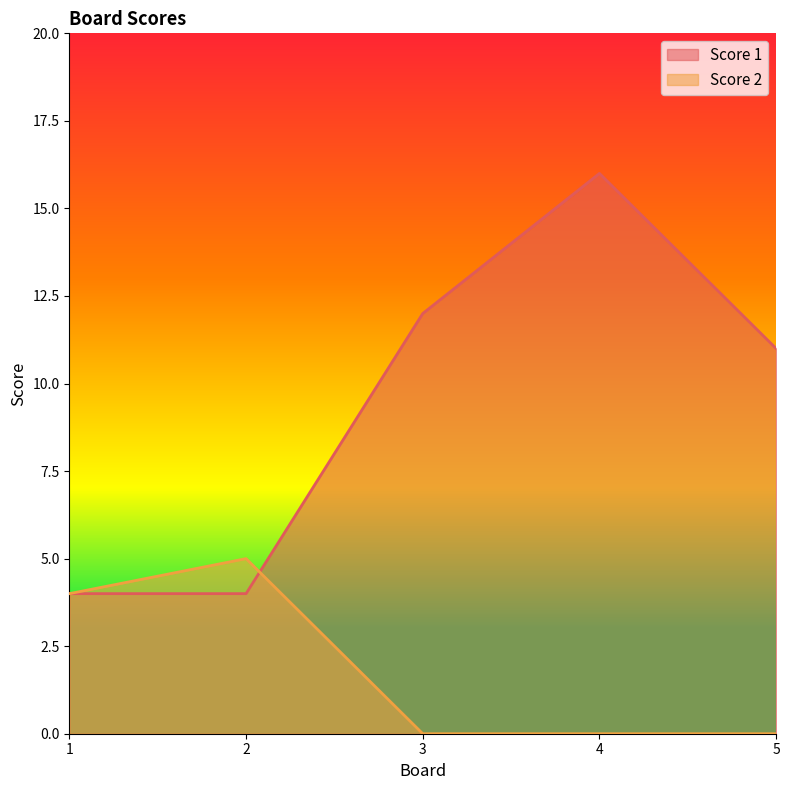

At which category is the sum across all series the highest?

4